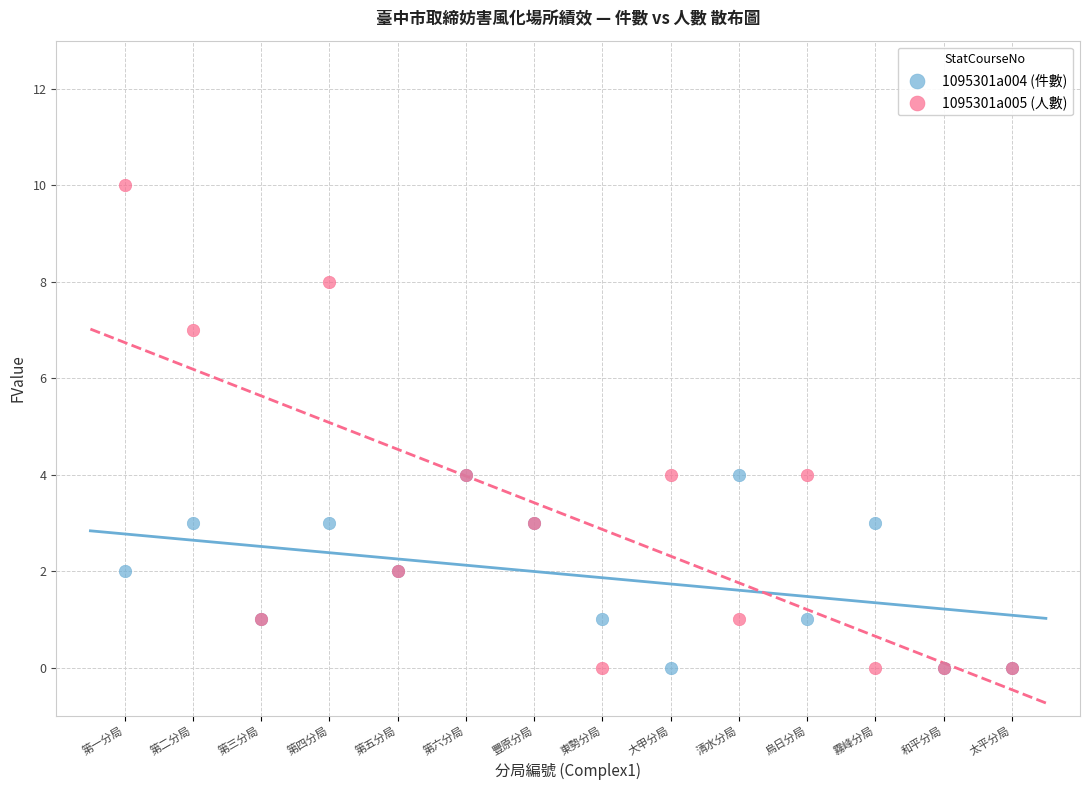

What are all the series names shown in the legend?

1095301a004 (件數), 1095301a005 (人數)